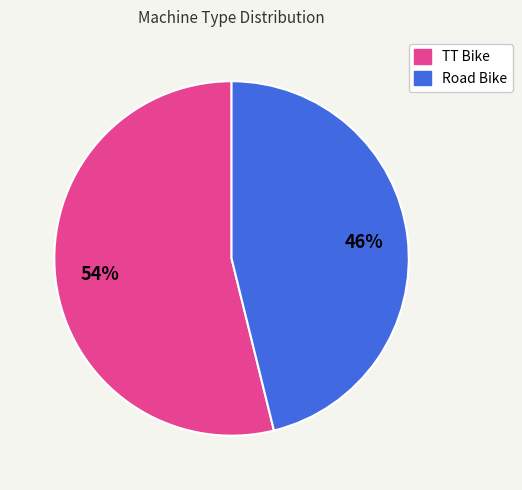

Is the sum of TT Bike and Road Bike greater than half?

Yes